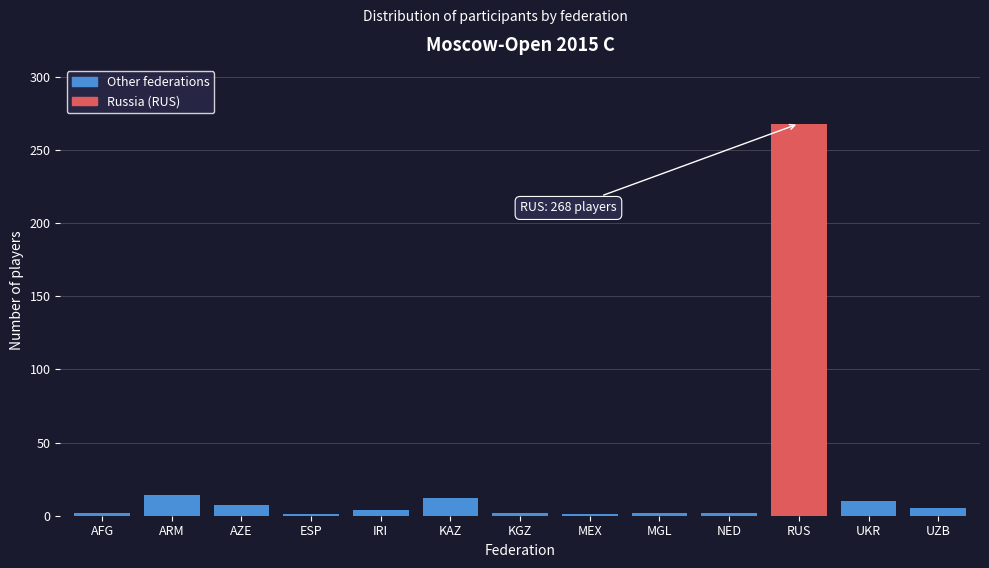

Read the value at ARM.

14